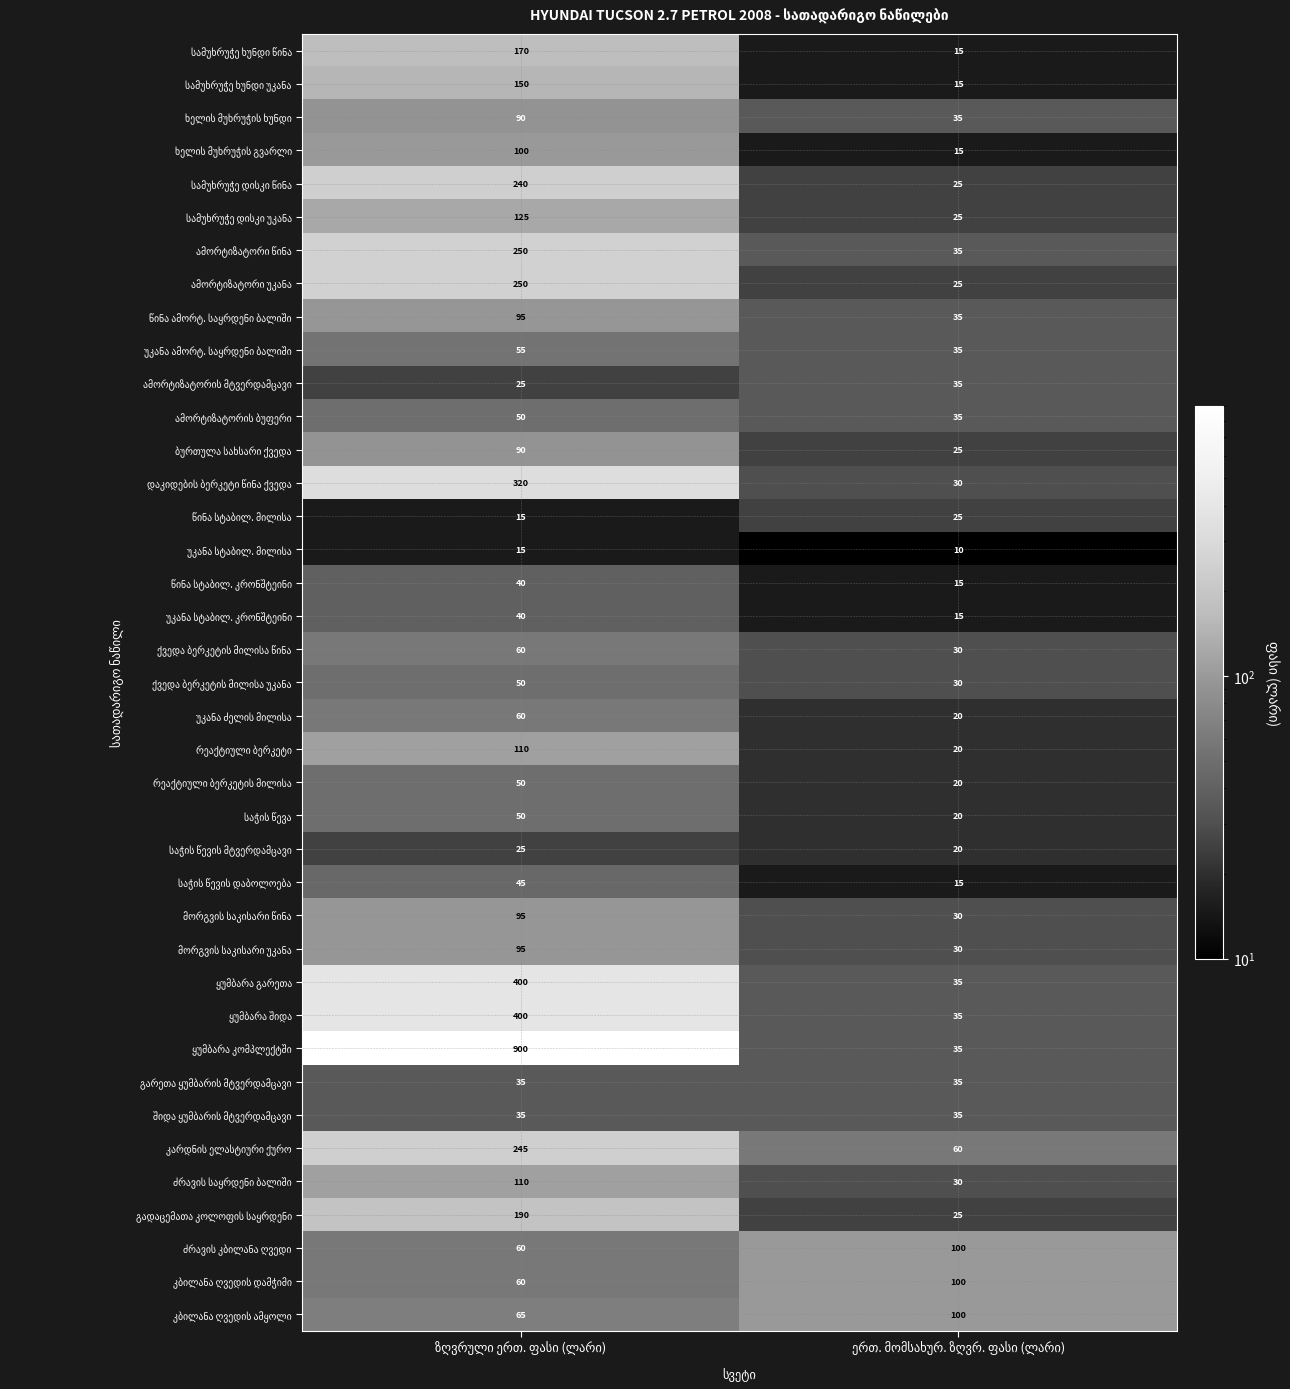

What is the minimum value shown in the chart?

10